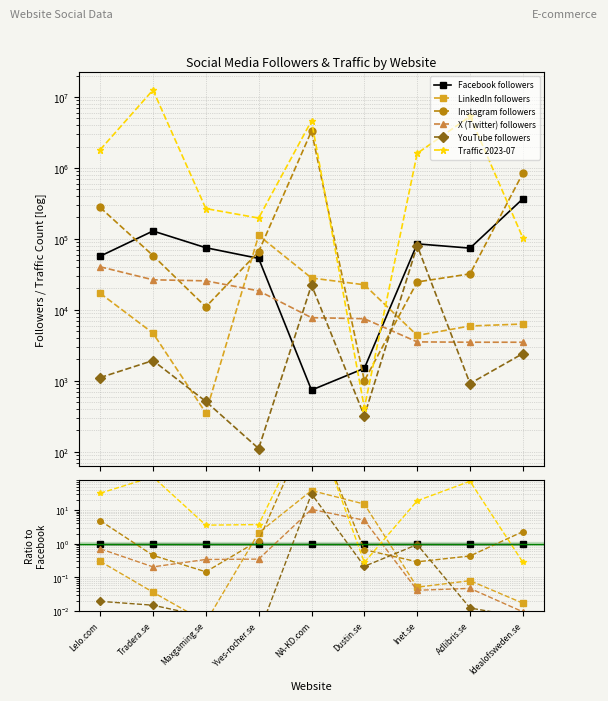

Reading right to left, list all the values displayed in this chart.

Facebook followers: 1.0	1.0	1.0	1.0	1.0	1.0	1.0	1.0	1.0
LinkedIn followers: 0.0	0.1	0.1	15.0	37.9	2.1	0.0	0.0	0.3
Instagram followers: 2.3	0.4	0.3	0.7	4459.5	1.2	0.1	0.5	4.9
X (Twitter) followers: 0.0	0.0	0.0	5.0	10.5	0.3	0.3	0.2	0.7
YouTube followers: 0.0	0.0	0.9	0.2	30.3	0.0	0.0	0.0	0.0
Traffic 2023-07: 0.3	71.6	18.8	0.3	6216.2	3.7	3.6	96.9	31.6